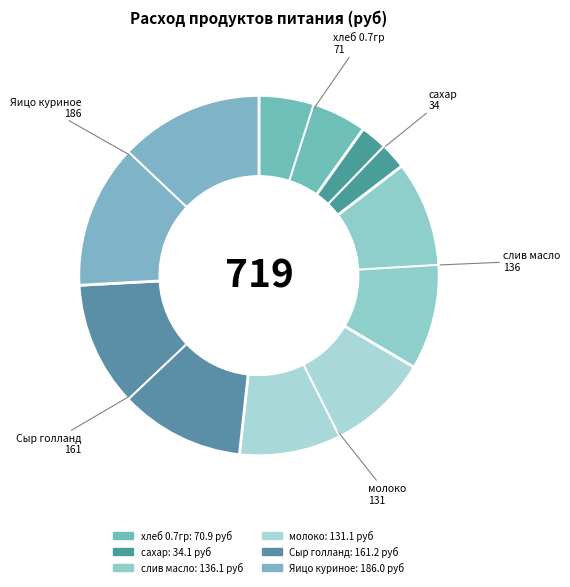

Do слив масло and сахар together represent more than half of the pie?

No